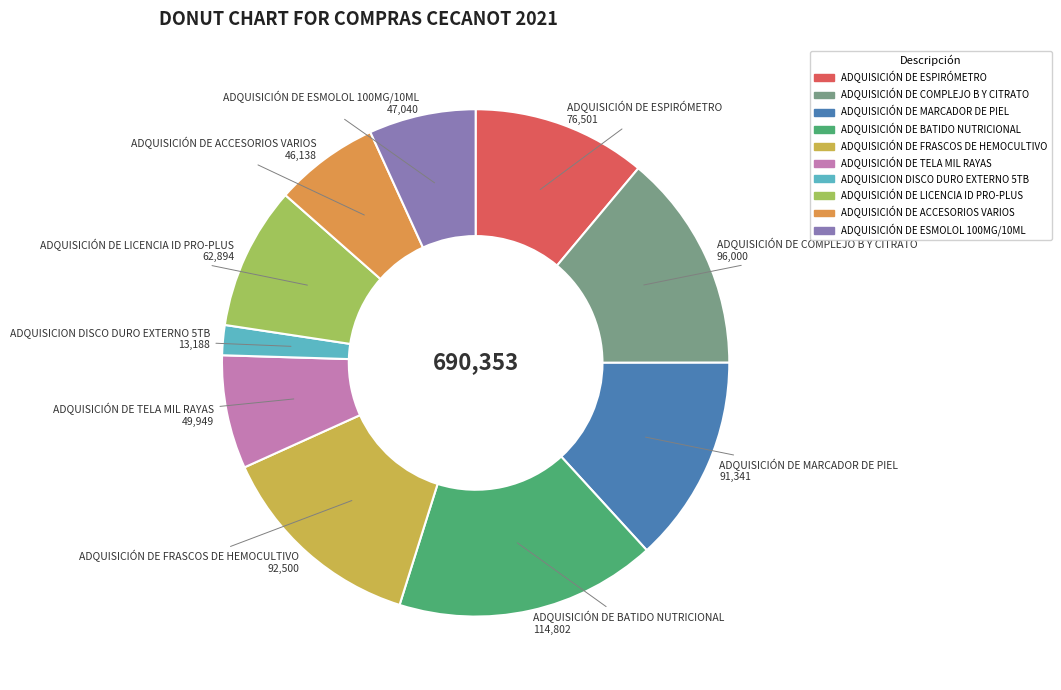

Does any single category account for the majority?

No